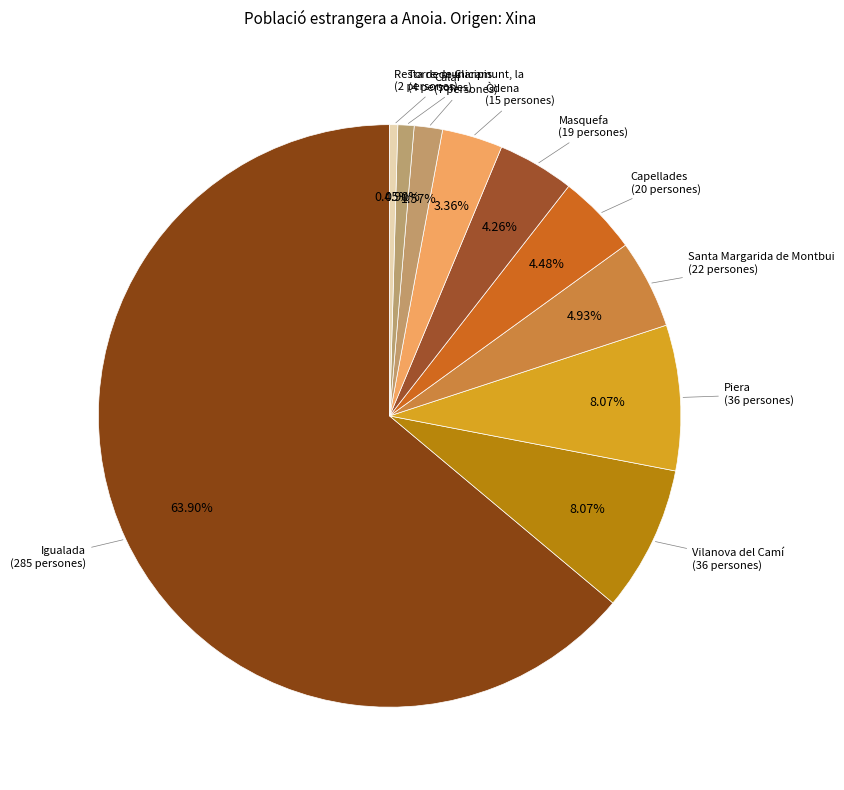

How many segments does this pie chart have?

10